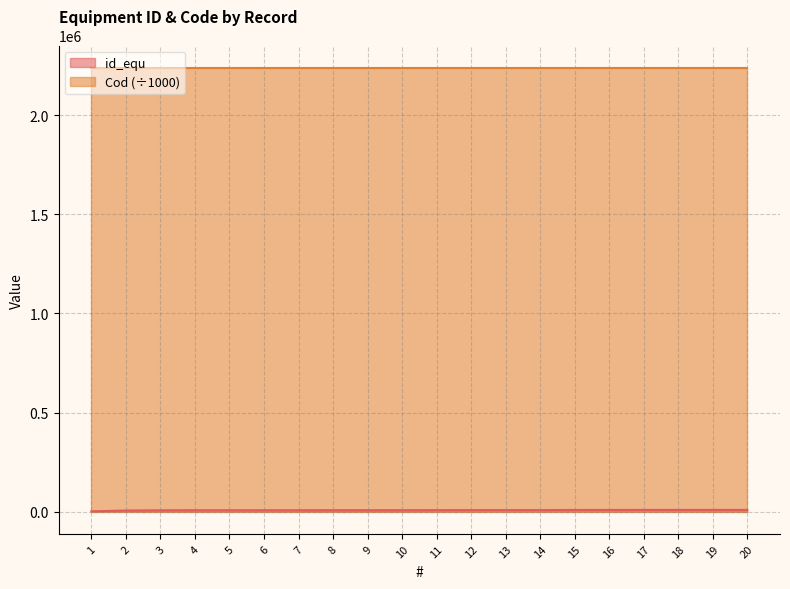

Rank the series at 6 from lowest to highest value.

id_equ, Cod (÷1000)